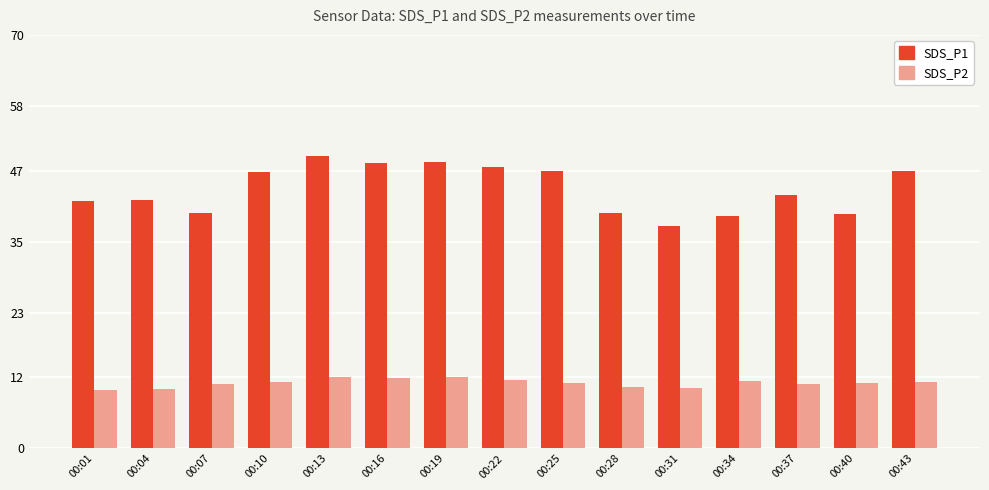

What is the value of the SDS_P1 bar at the 14th from the left?

39.6